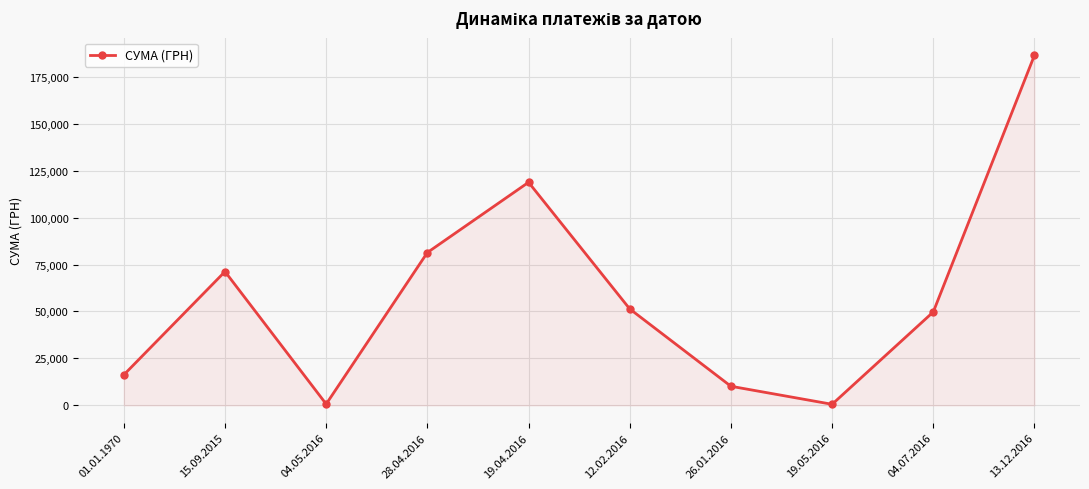

What is the label of the 3rd point from the left?

04.05.2016